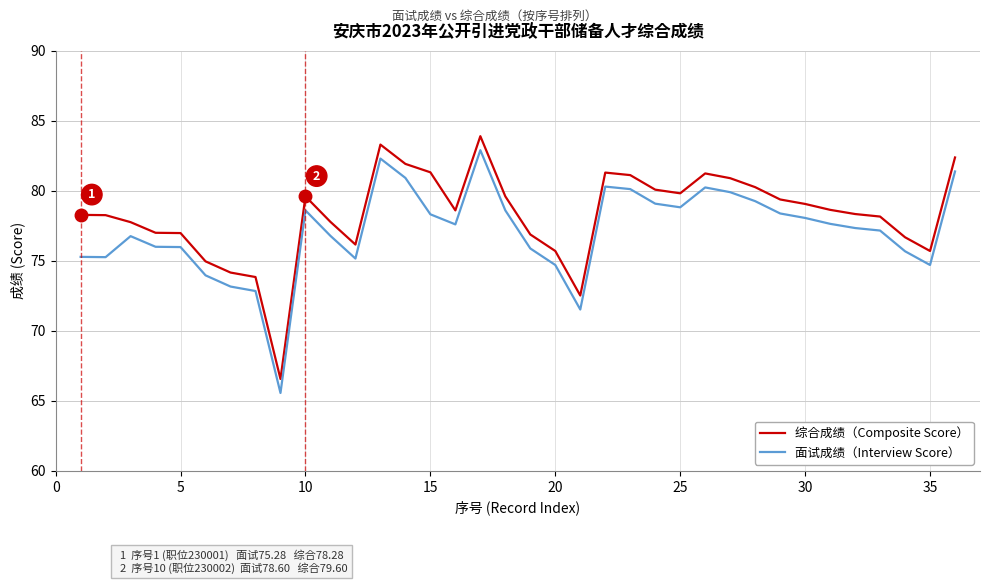

True or false: 综合成绩（Composite Score） and 面试成绩（Interview Score） intersect in this chart.

False